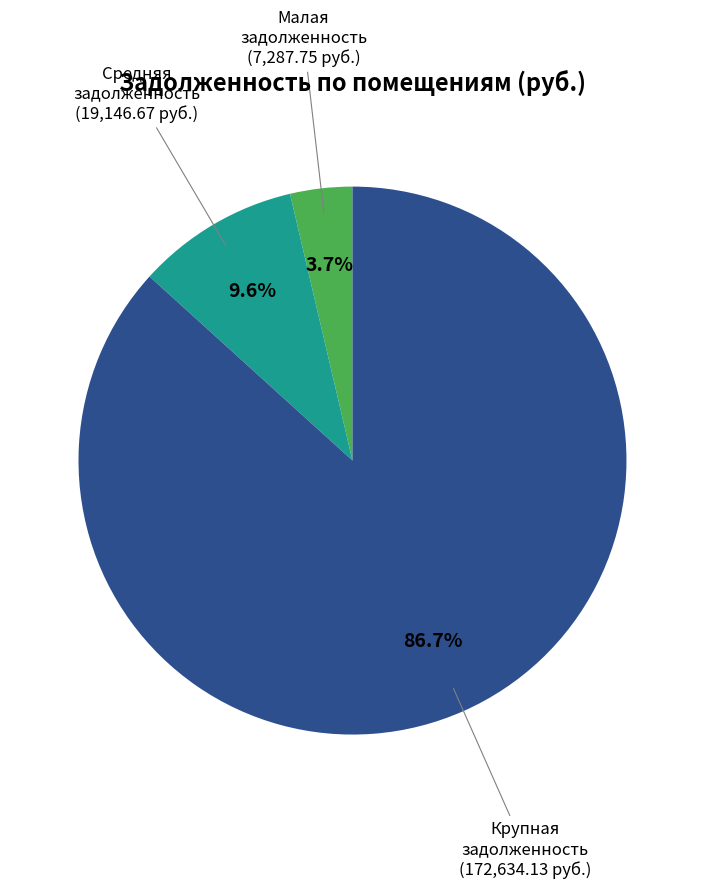

Is there any slice that represents more than half of the pie?

Yes